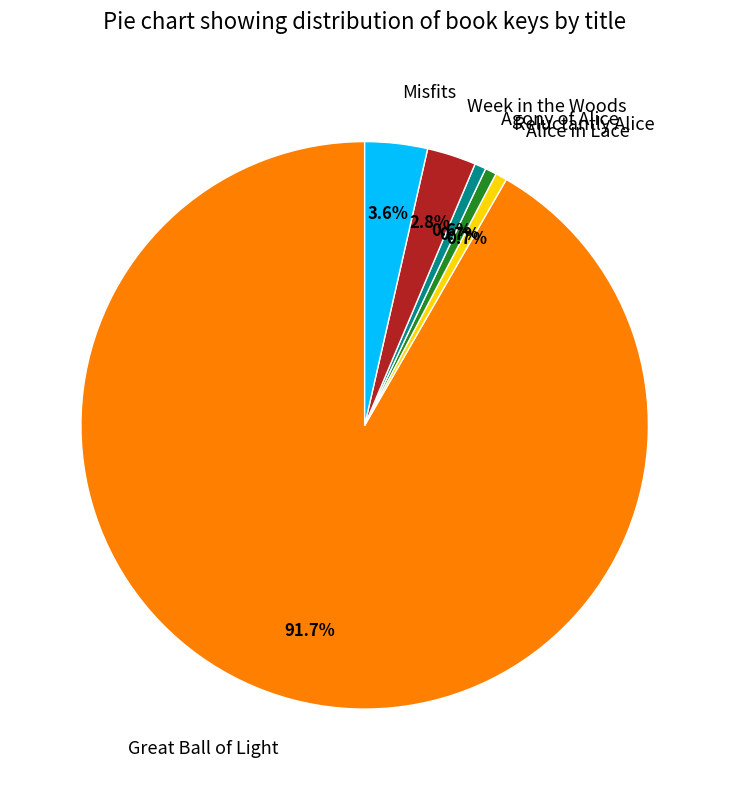

To the nearest percent, what is the difference between the Week in the Woods and Misfits slice percentages?

1%